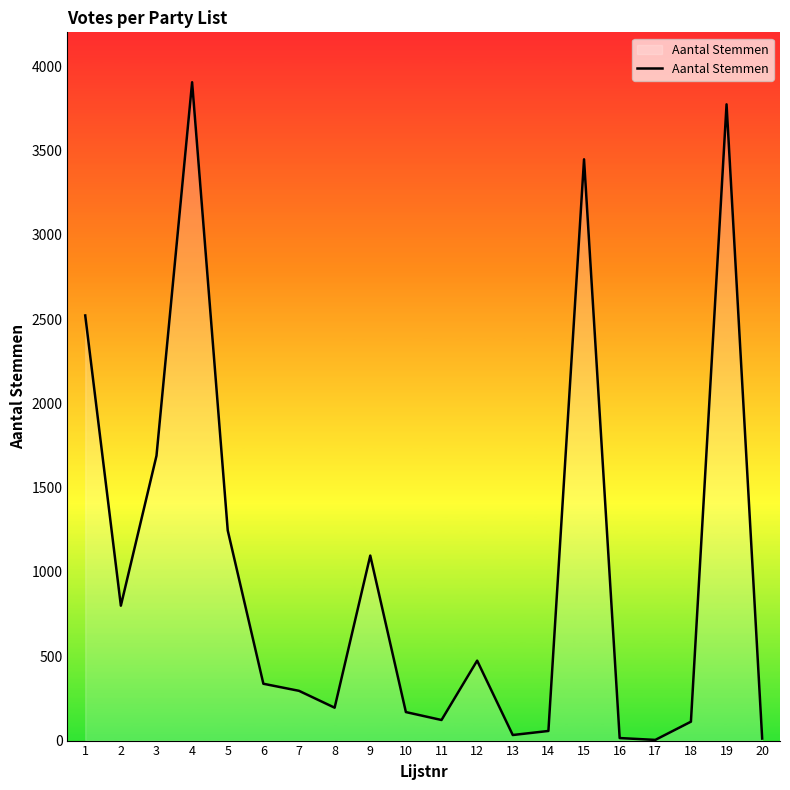

Does the chart have visible grid lines?

No